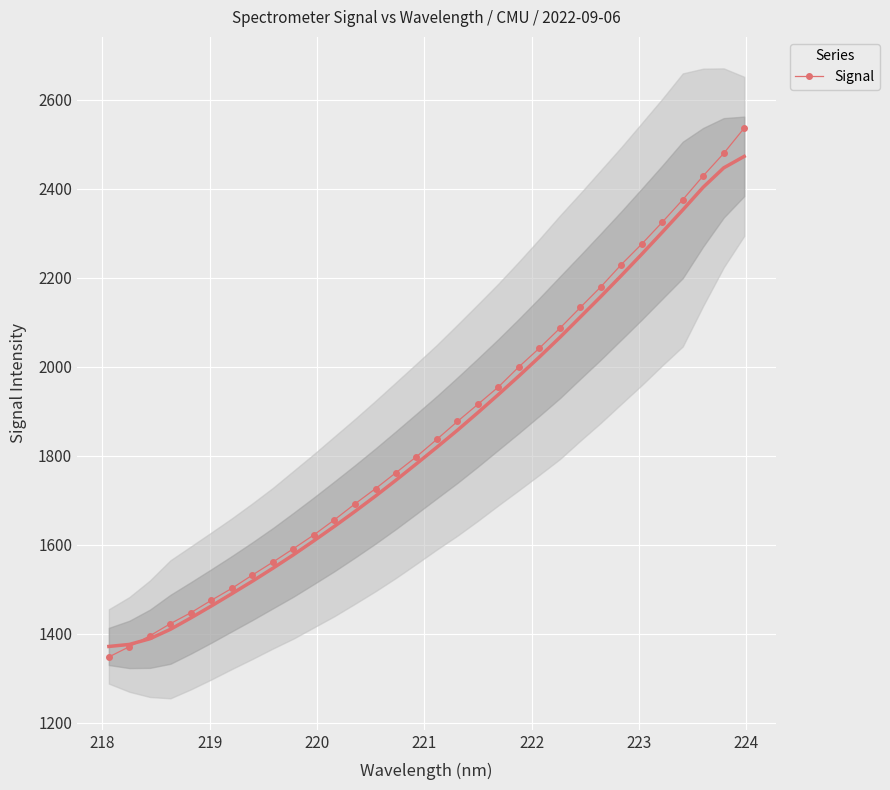

What is the value of the Signal point at the 4th from the left?

1422.6